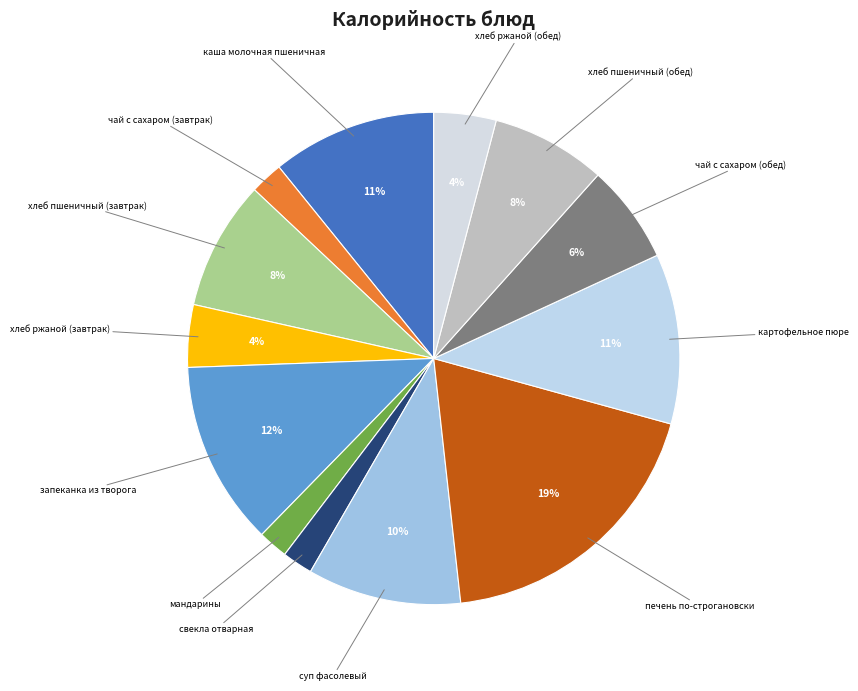

True or false: хлеб пшеничный (завтрак) accounts for 8% of the total.

True